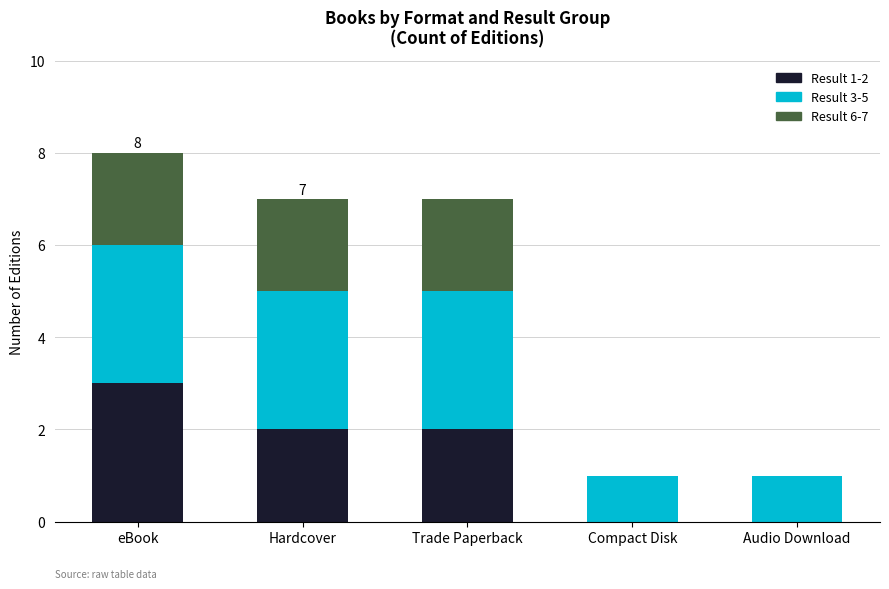

Reading left to right, list the values for the Result 1-2 series.

eBook=3	Hardcover=2	Trade Paperback=2	Compact Disk=0	Audio Download=0